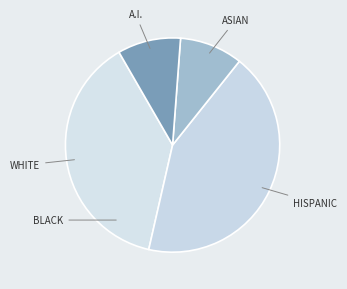

Is ASIAN the majority of the pie?

No